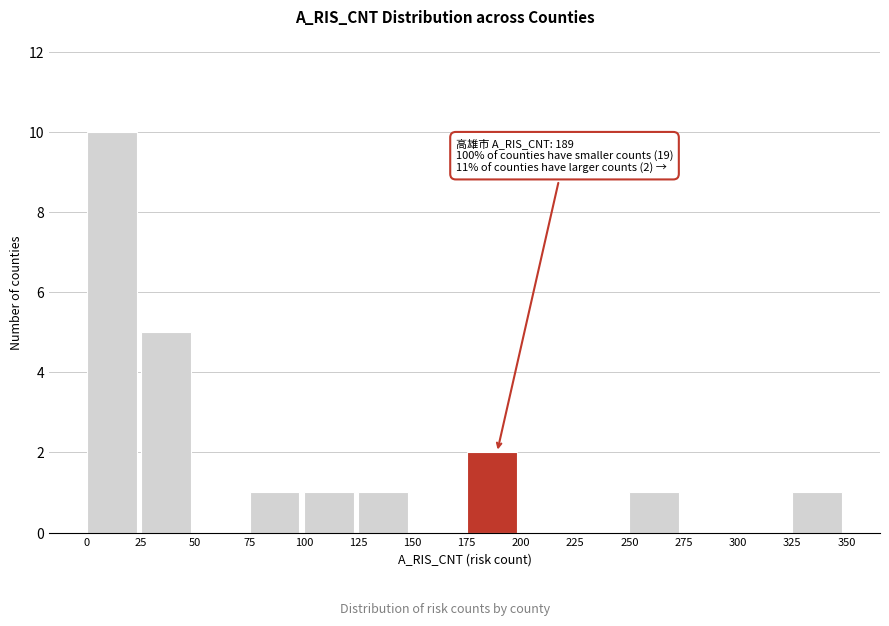

Which range on the x-axis has the tallest bar?

0 to 25